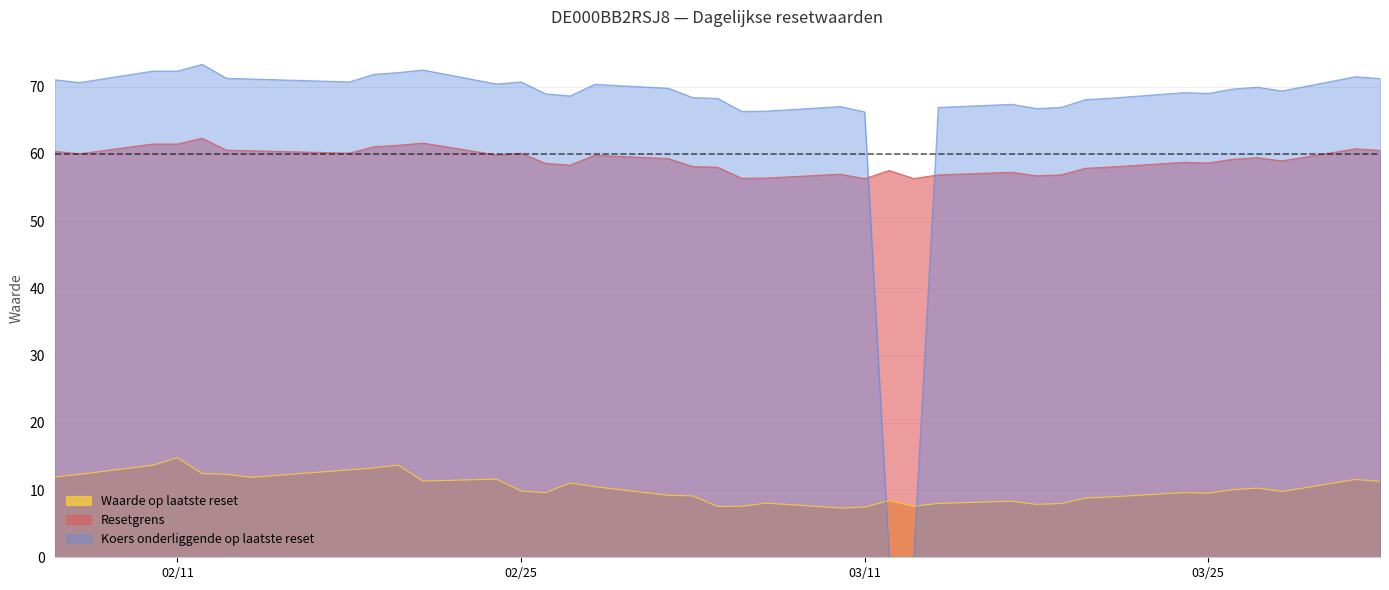

What are all the series names shown in the legend?

Waarde op laatste reset, Resetgrens, Koers onderliggende op laatste reset